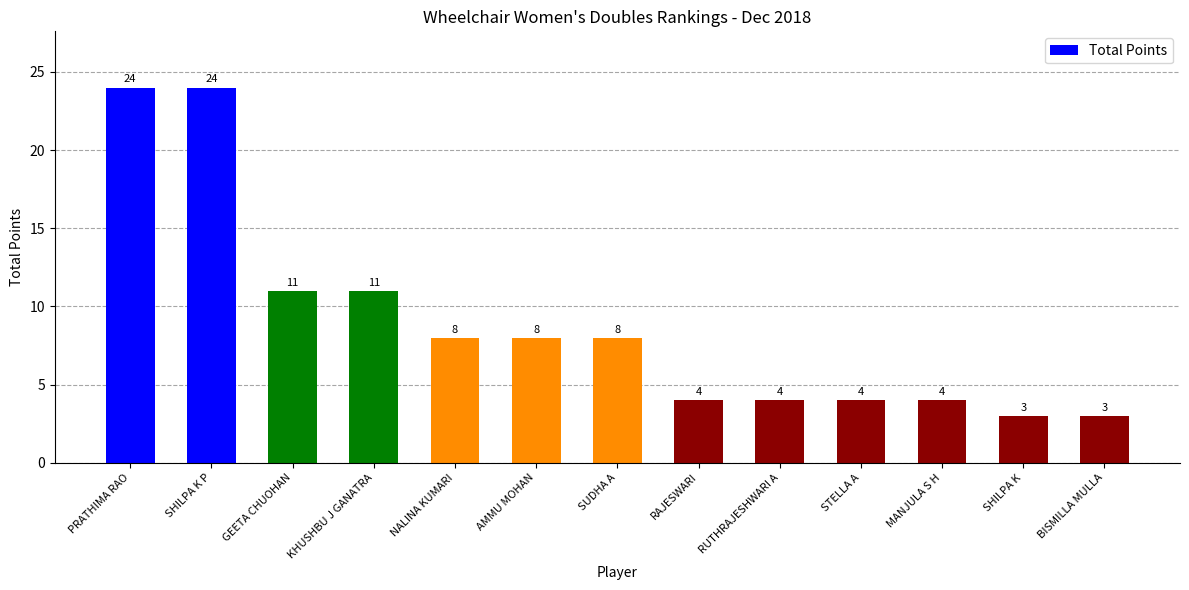

What is the greatest value displayed?

24